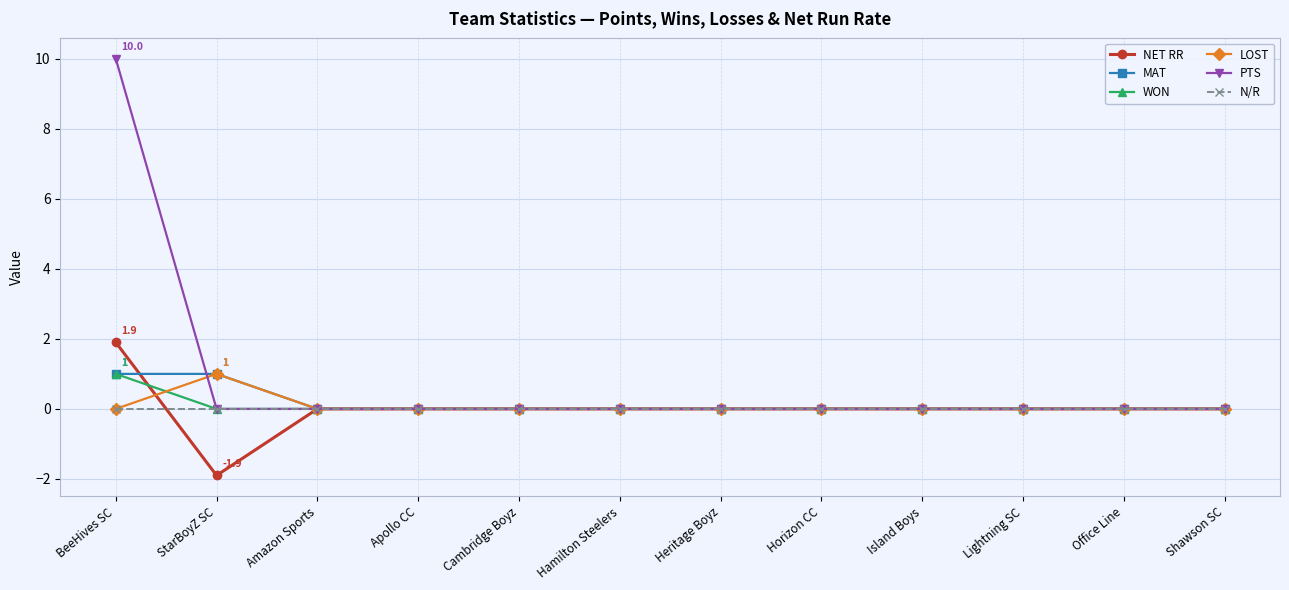

Is this an area chart (filled region under the line)?

No